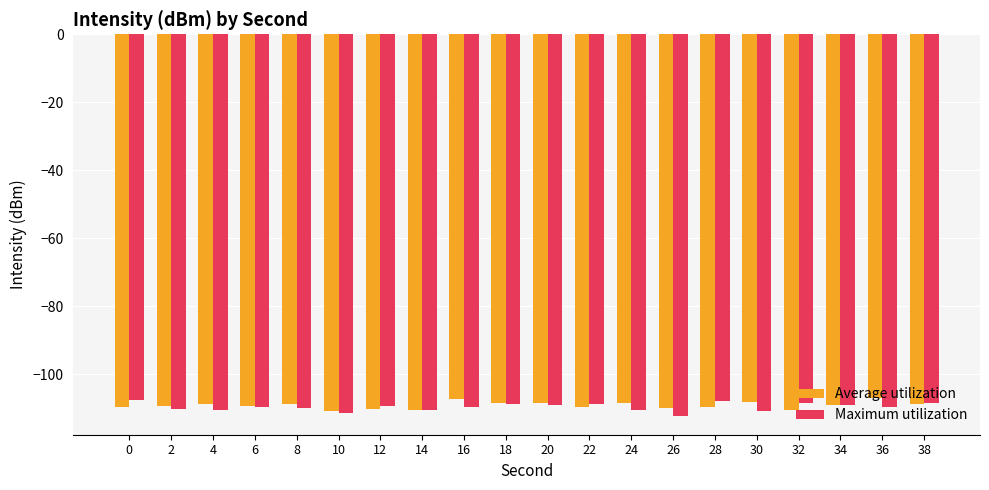

What is the total value across all series at 20?

-217.3